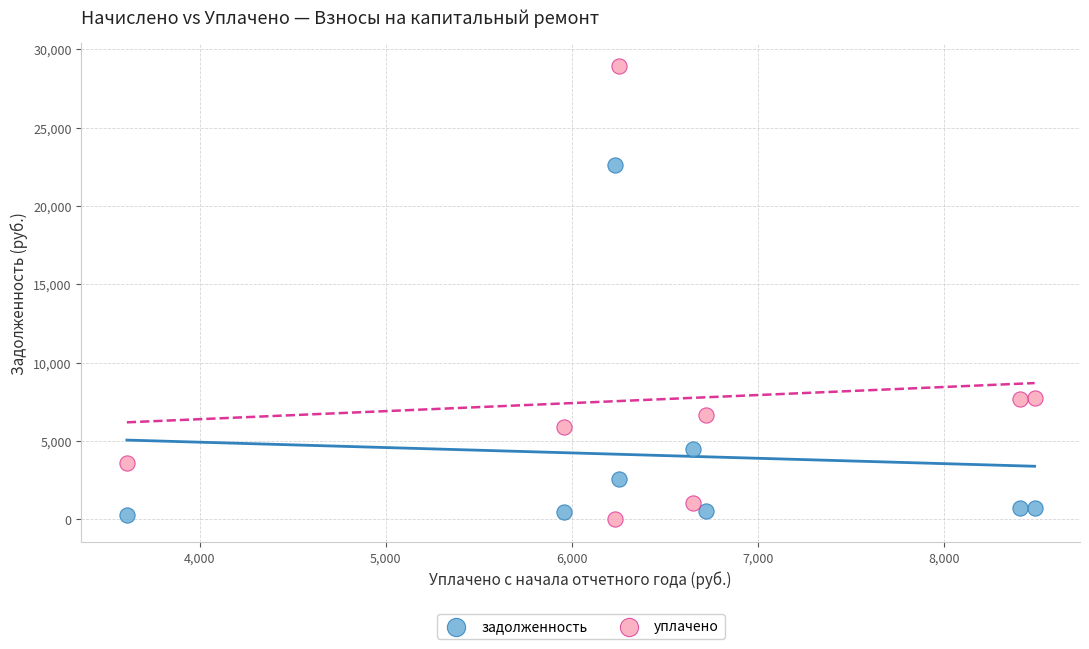

Across all data points, what is the range of Y values (max minus min)?

28939.4